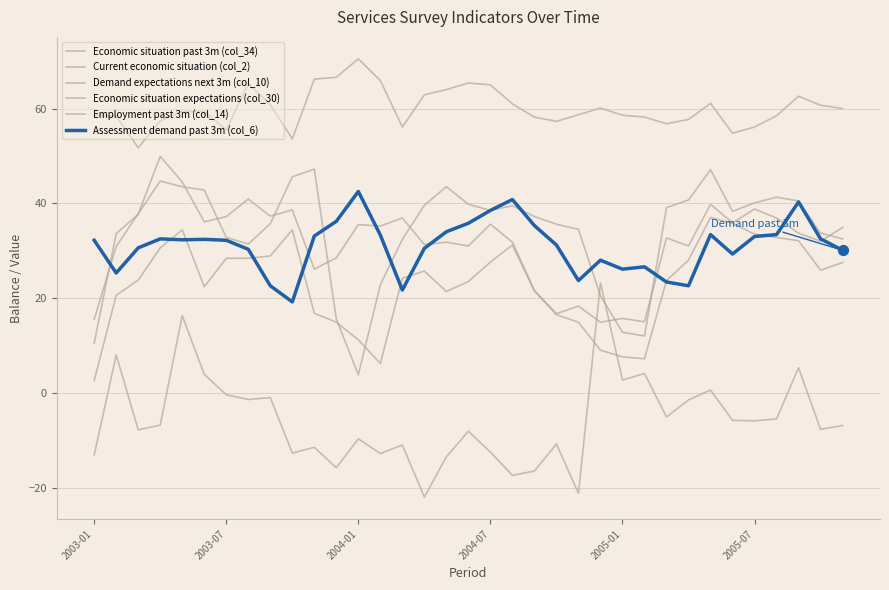

Does the chart have visible grid lines?

Yes